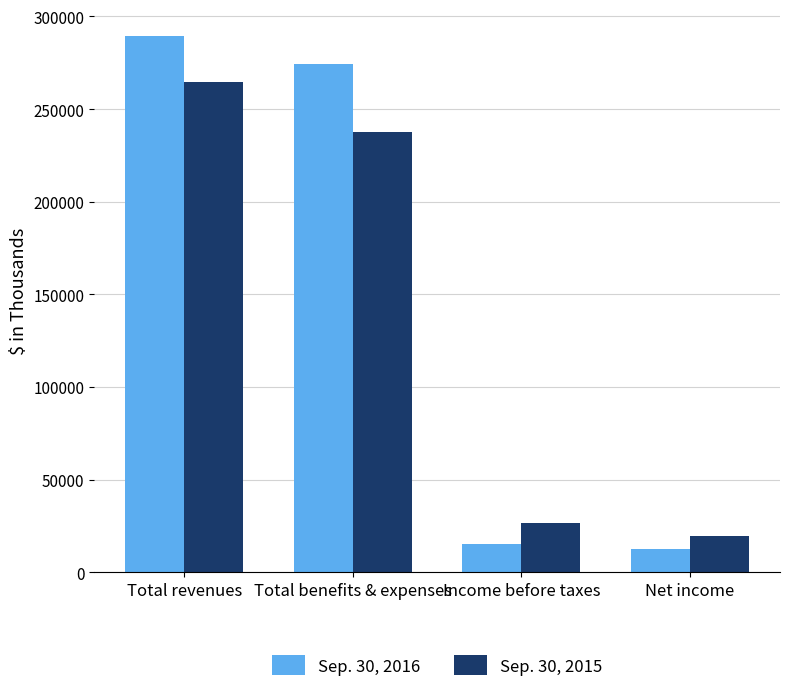

What is the sum of the Sep. 30, 2016 values at Total benefits & expenses and Total revenues?

563813